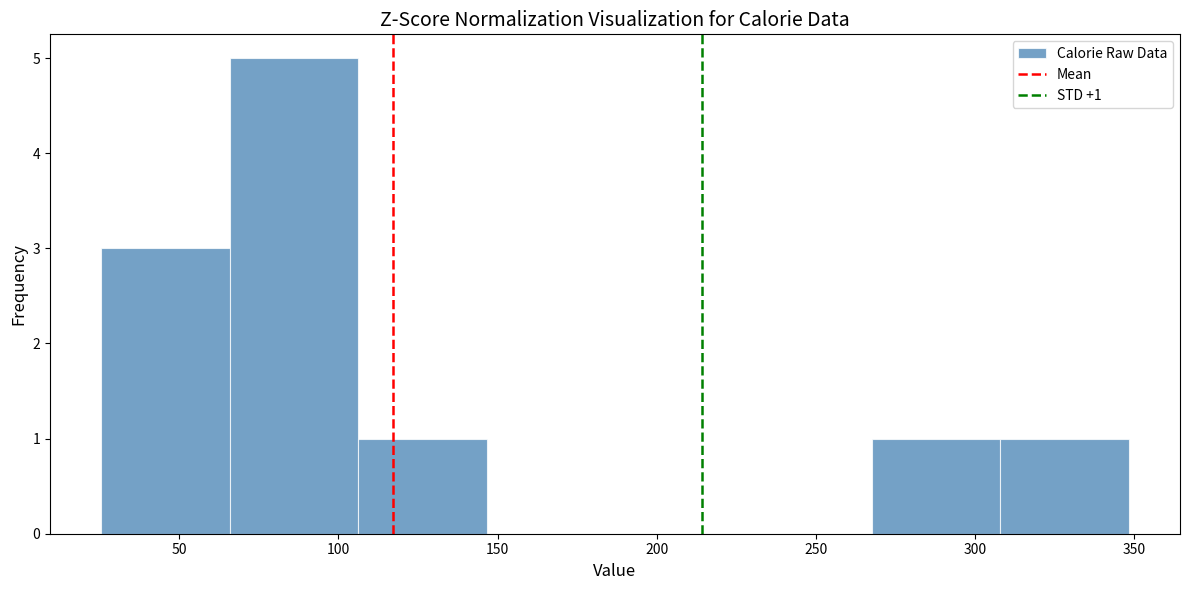

Which range on the x-axis has the tallest bar?

65 to 105